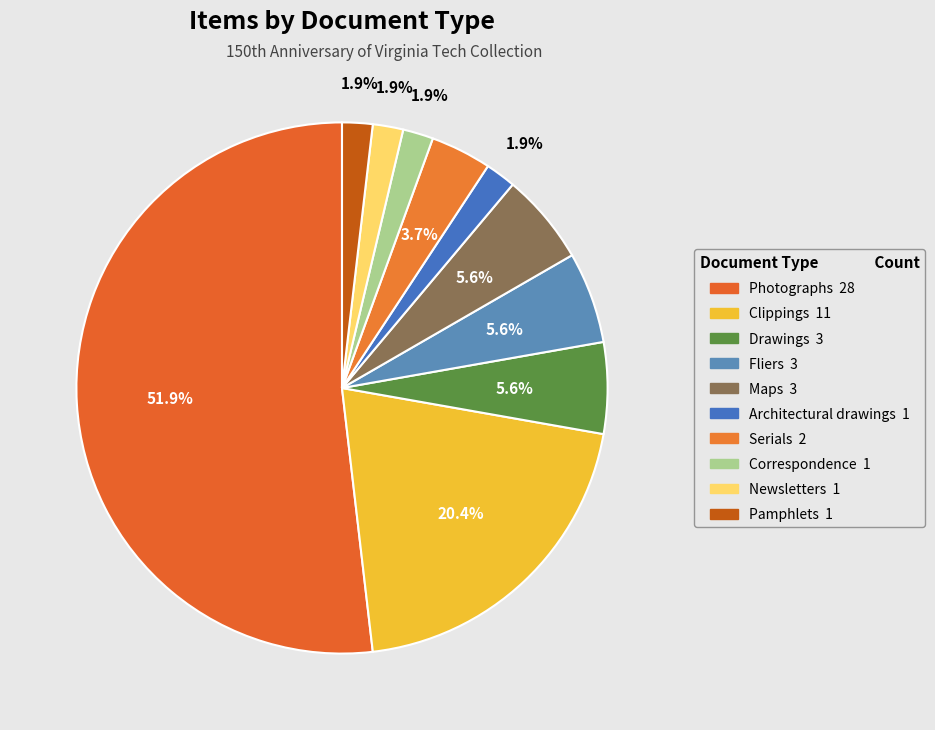

Count the number of slices in the pie.

10